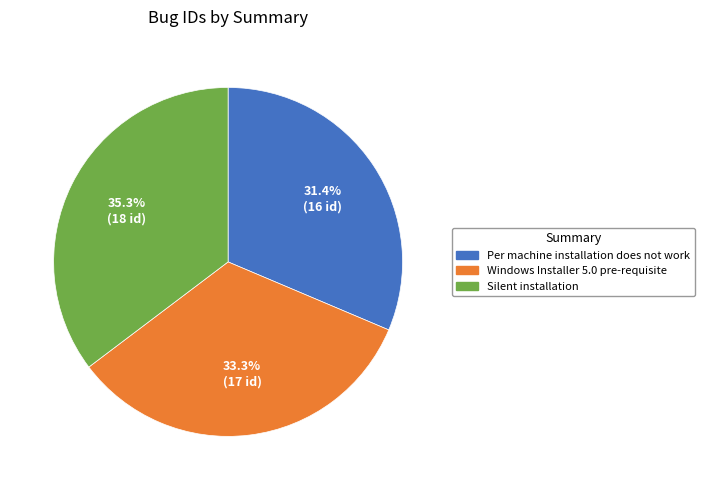

To the nearest percent, what percentage of the pie is Per machine installation does not work?

31%